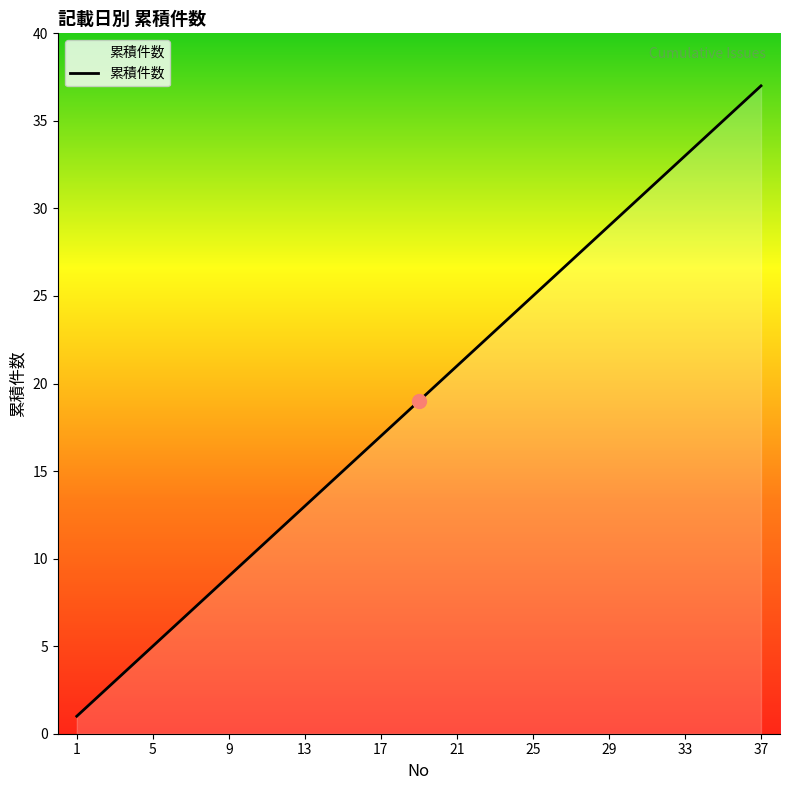

Does the chart have visible grid lines?

No